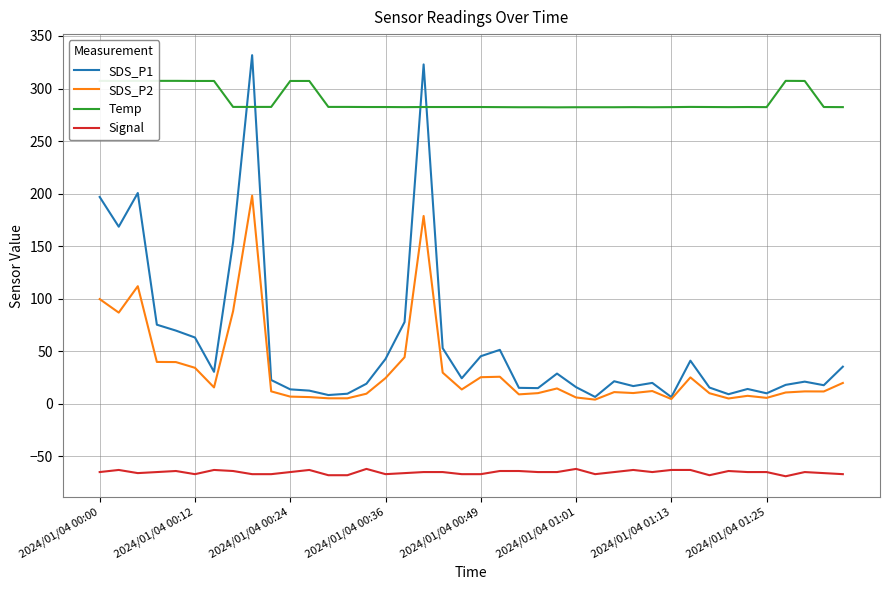

True or false: SDS_P1 and SDS_P2 cross at least once.

False